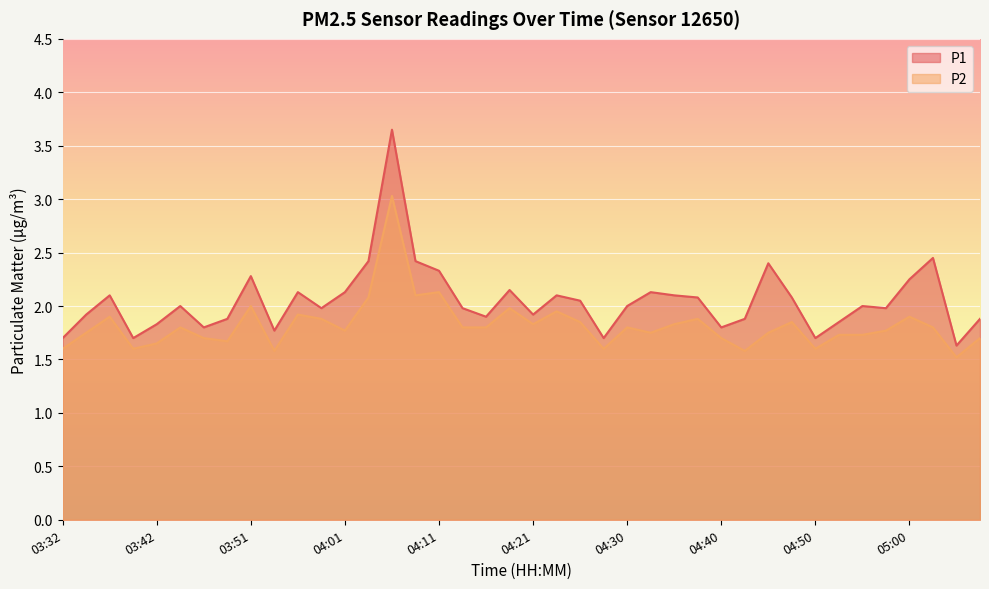

True or false: P2 and P1 cross at least once.

False